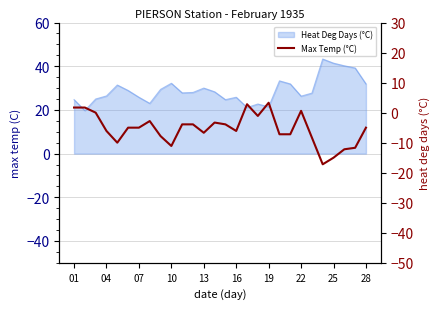

At which label does the data first exceed -5?

01